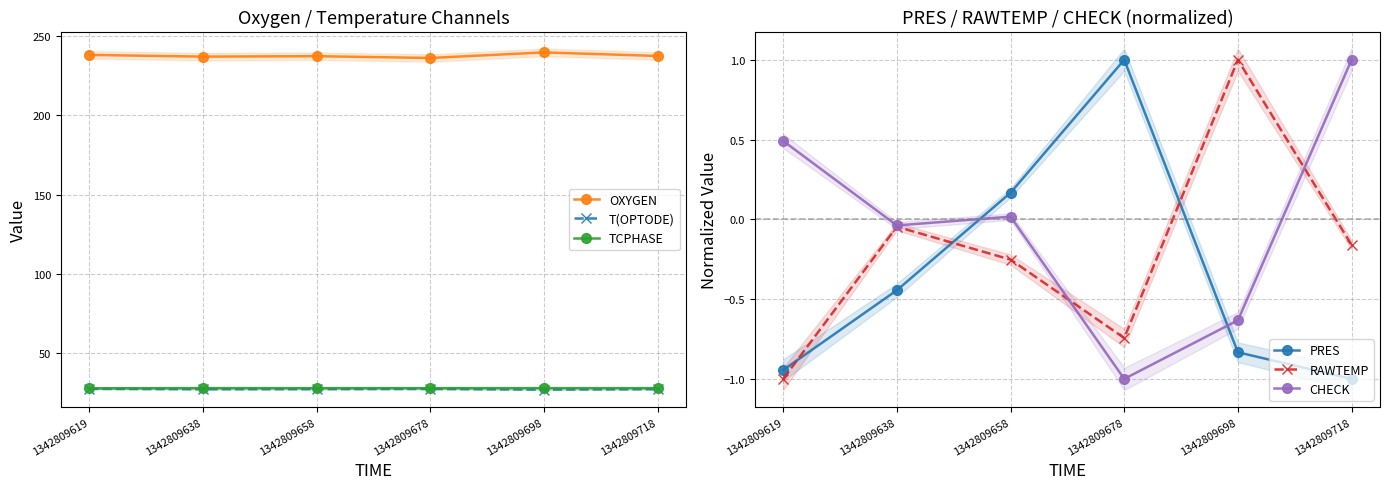

True or false: OXYGEN and T(OPTODE) intersect in this chart.

False